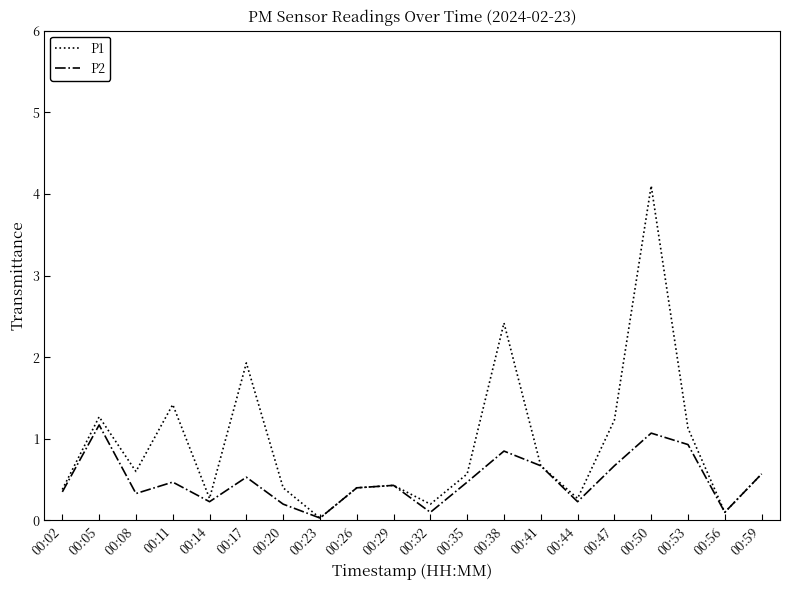

True or false: P2 has a value of 0.2 at 00:20.

True